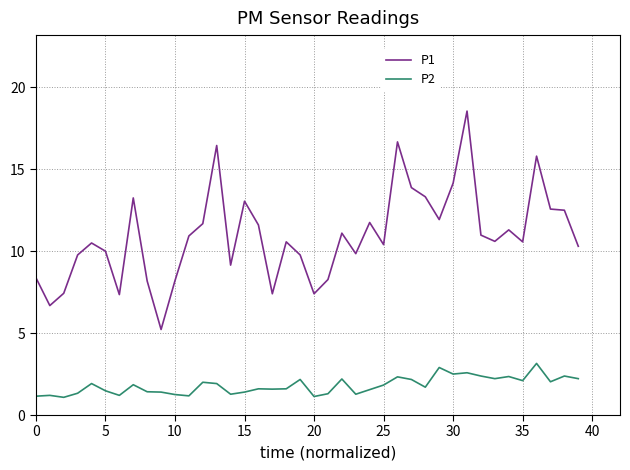

Which series has the widest spread of values?

P1